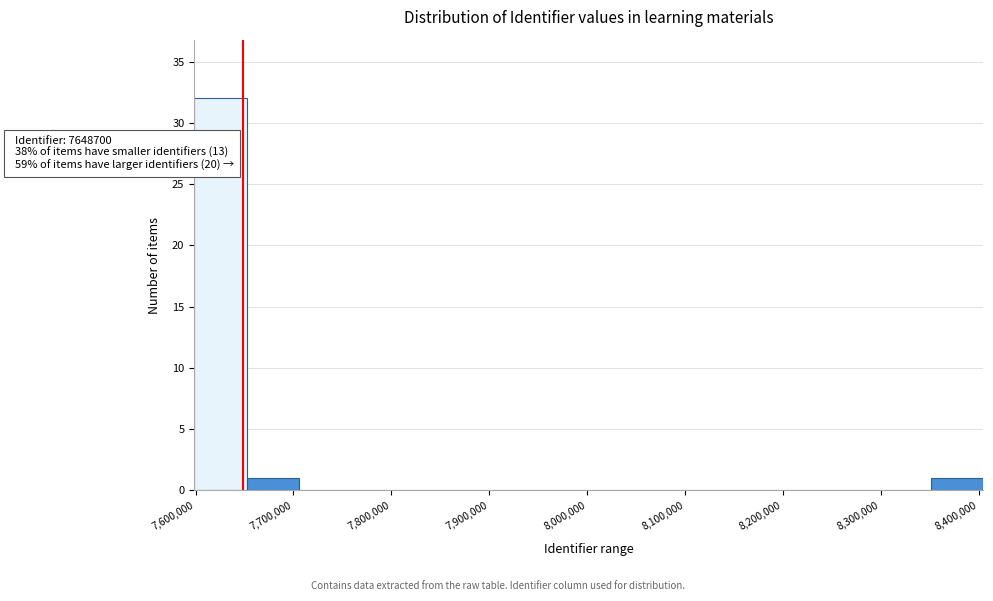

Over which range of the x-axis is the bar tallest?

7600000 to 7650000